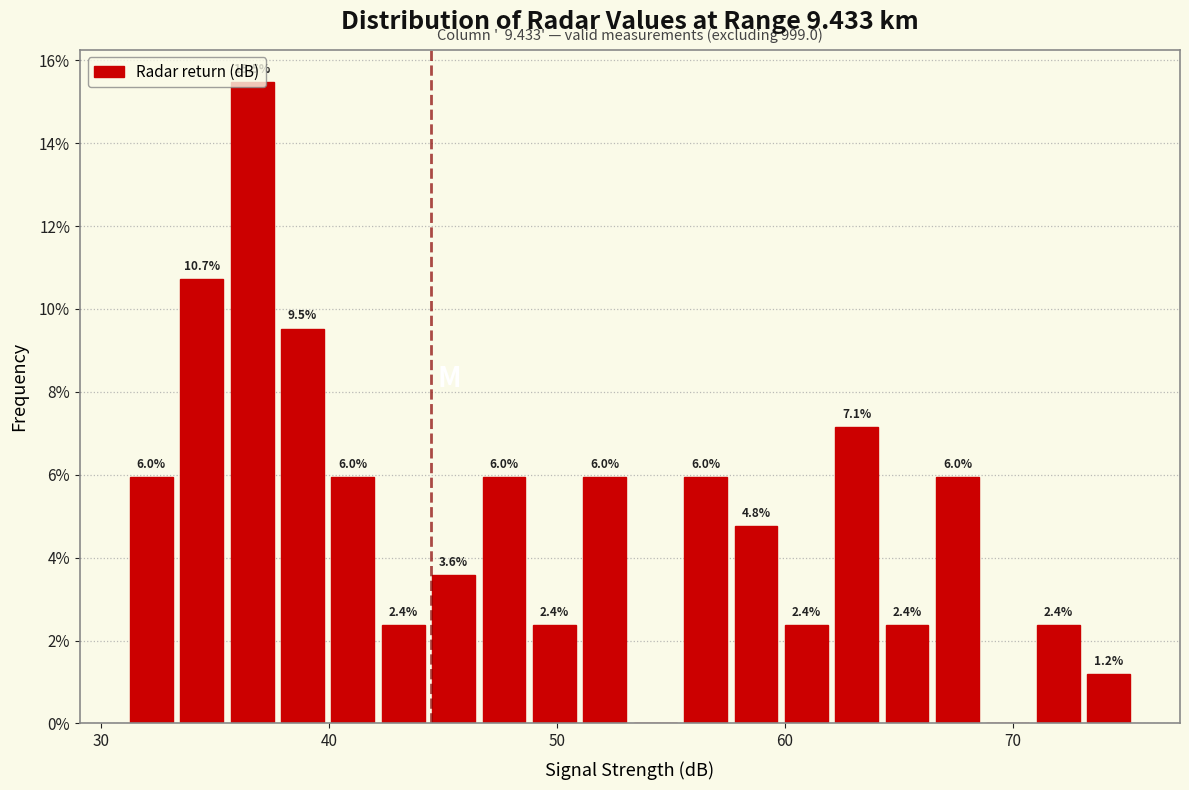

Read against the x-axis, roughly where is the centre of the tallest bar?

37